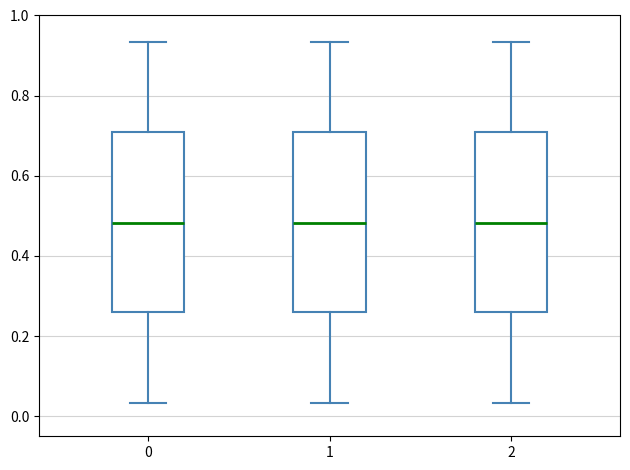

Reading left to right, transcribe this box plot: for each box, give where its median line is, the range the box spans, and where its two whiskers end, as read against the y-axis. The values are not printed on the chart, so give them approximately, as read against the axis.

0: median 0.48, box 0.26 to 0.70, whiskers 0.04 to 0.94
1: median 0.48, box 0.26 to 0.70, whiskers 0.04 to 0.94
2: median 0.48, box 0.26 to 0.70, whiskers 0.04 to 0.94